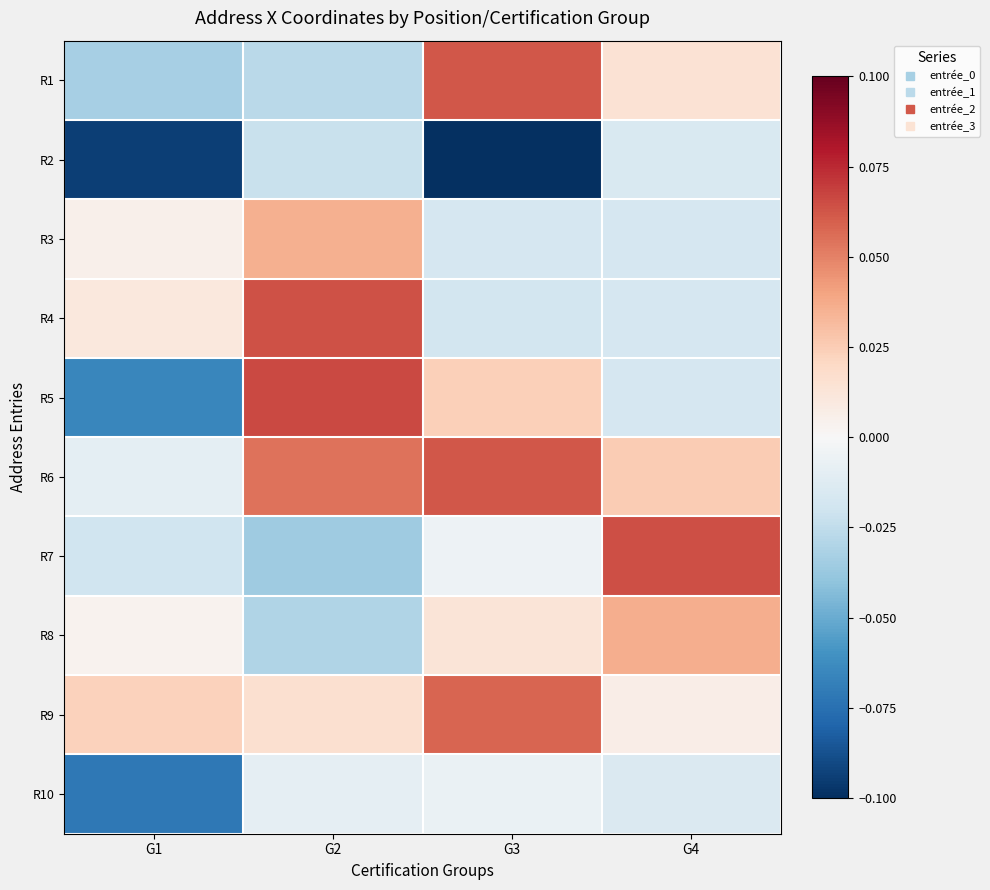

Between G2 and G3, which series saw the biggest shift?

R1